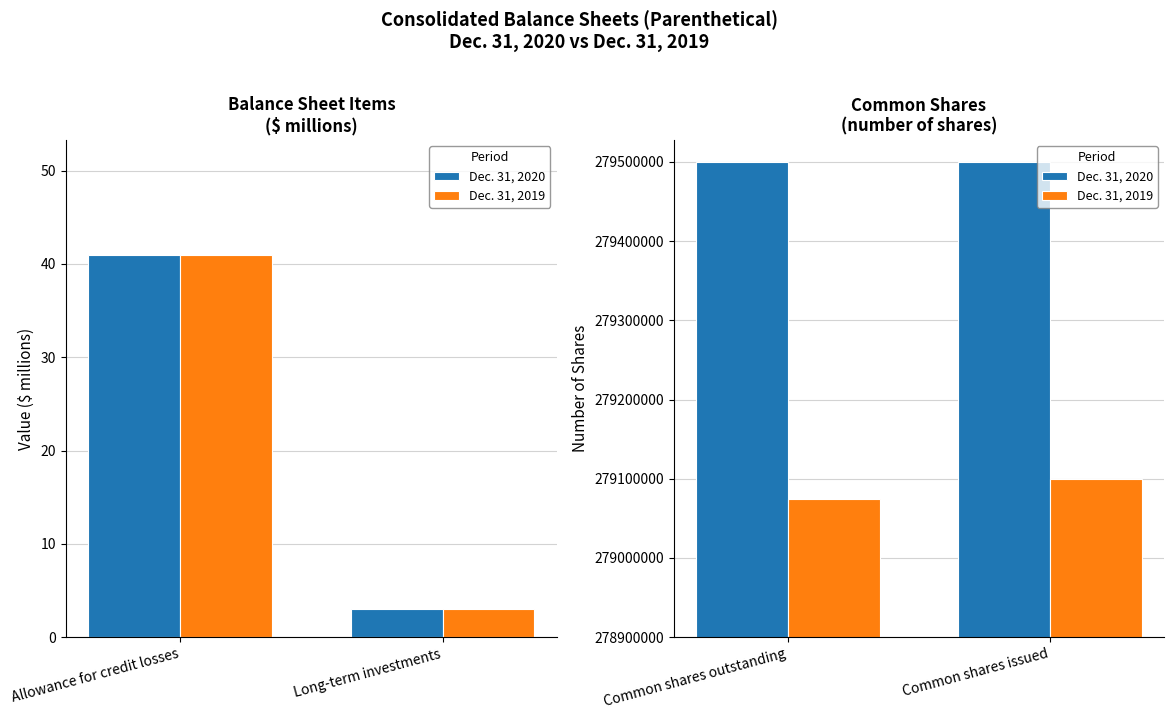

Are the bars grouped side by side (vs. stacked)?

Yes